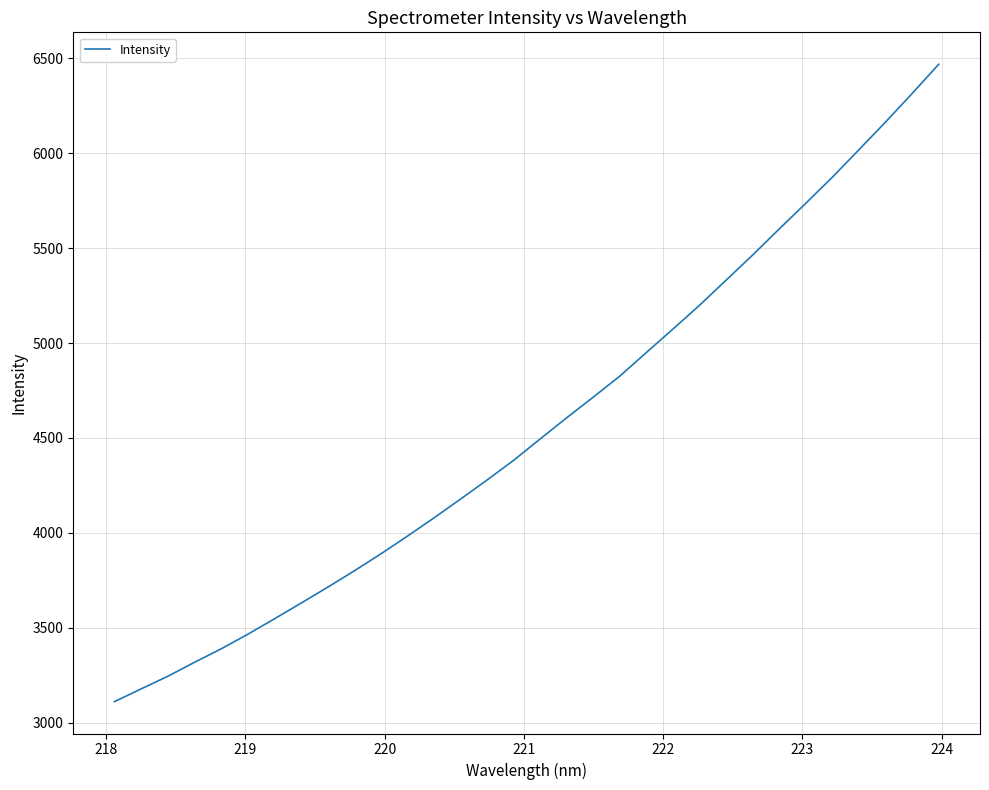

What is the difference between the maximum and minimum values?

3358.4